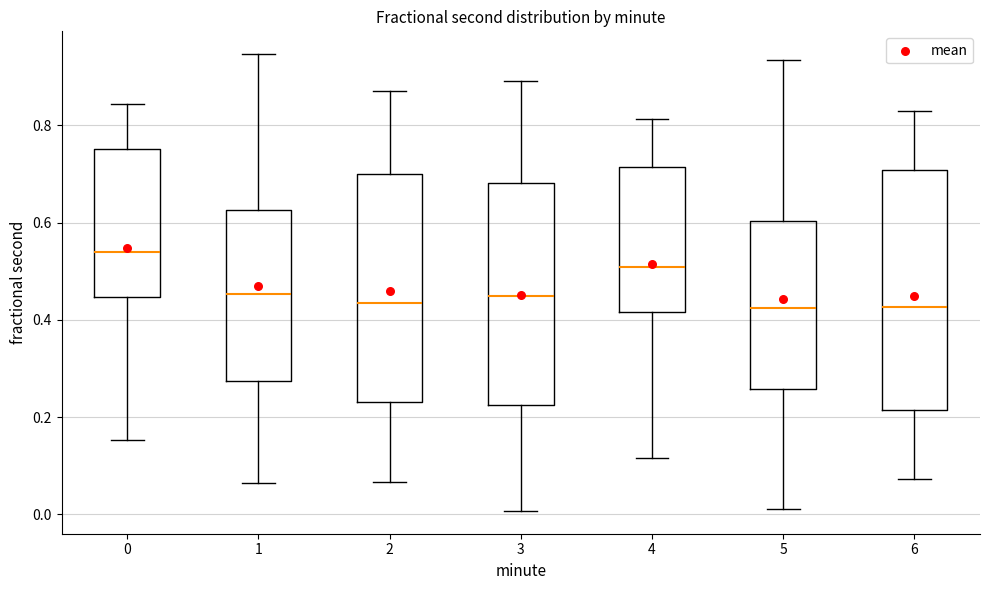

Which box has the highest median line?

0